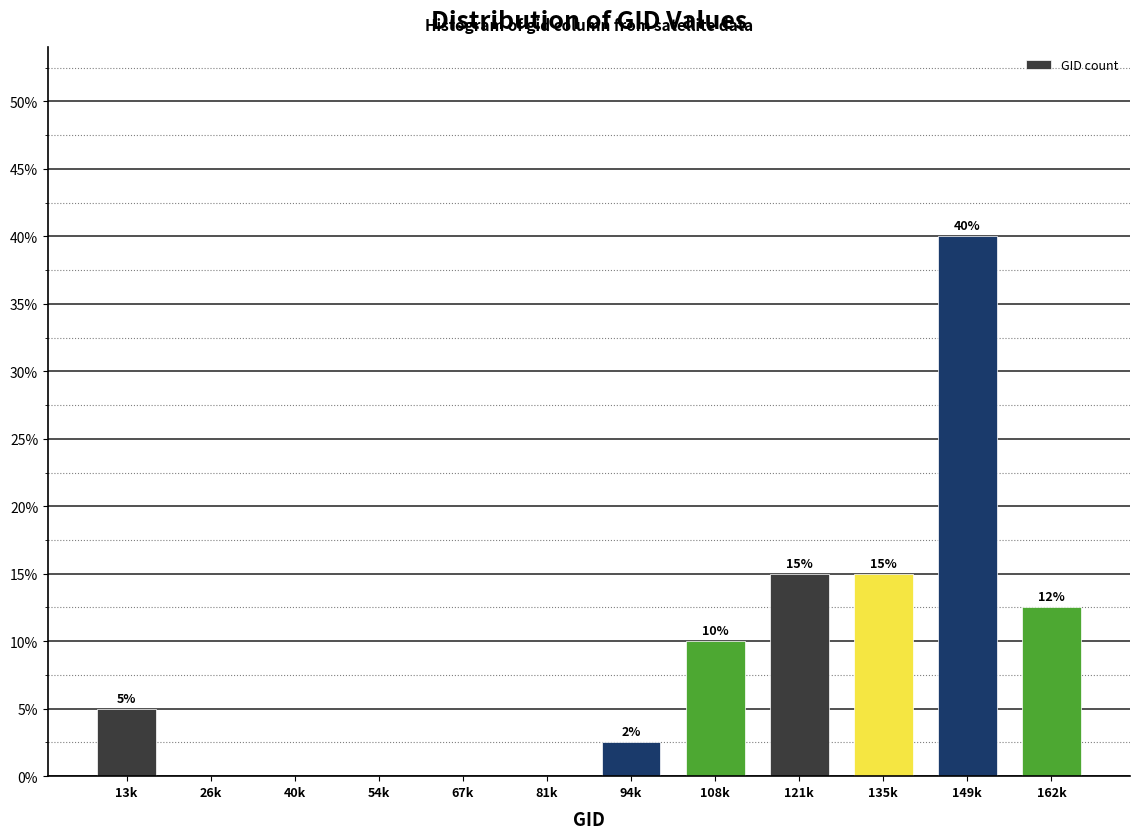

The chart shows a value of 0.0 at 40k. True or false?

True